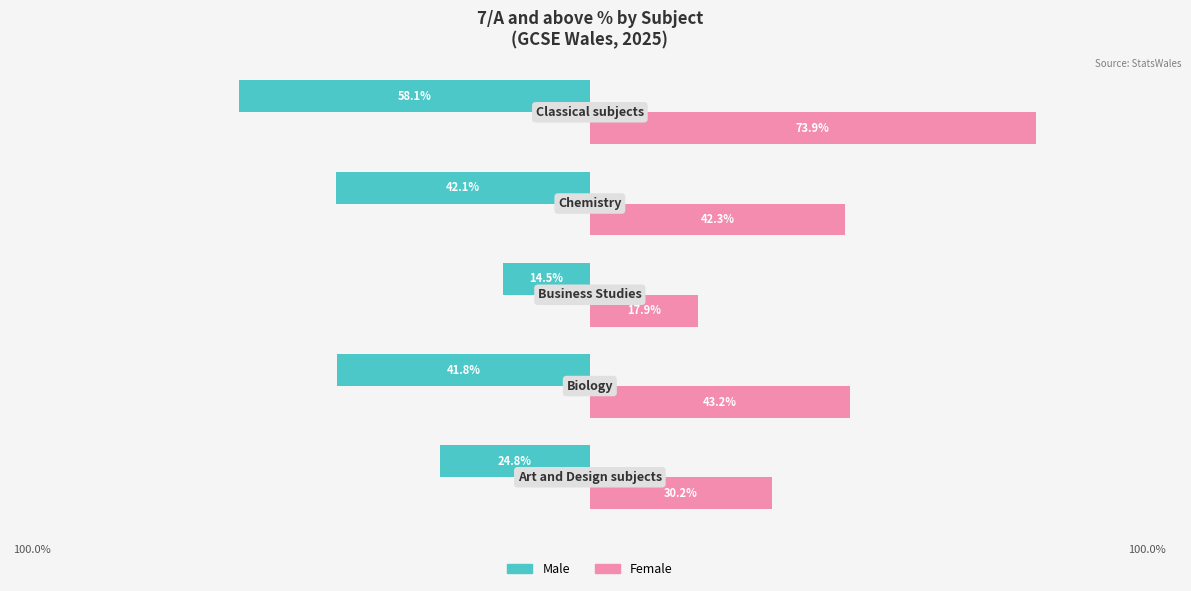

Which series has the largest total across all categories?

Female